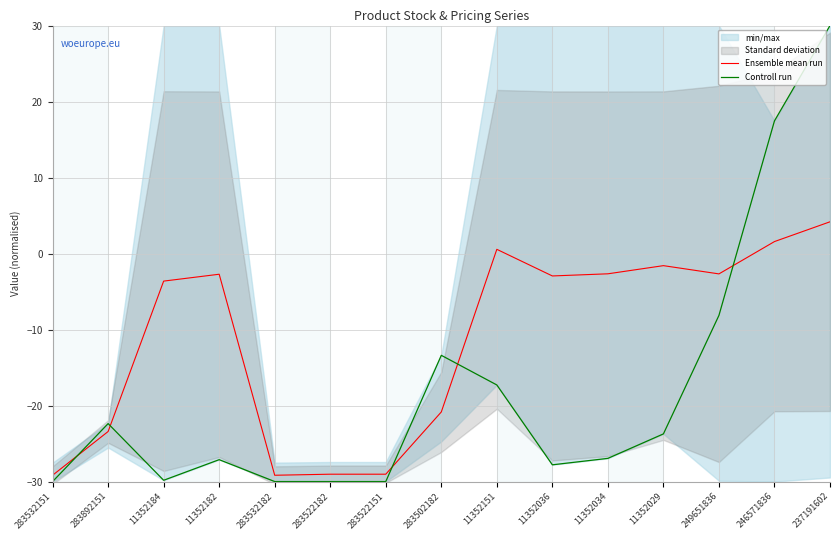

Reading left to right, extract all data points from this chart.

Ensemble mean run: 283532151=-29.2	283892151=-23.4	11352184=-3.6	11352182=-2.7	283532182=-29.2	283522182=-29.0	283522151=-29.0	283502182=-20.8	11352151=0.6	11352036=-2.9	11352034=-2.7	11352029=-1.6	249651836=-2.7	246571836=1.6	237191602=4.2
Controll run: 283532151=-30.0	283892151=-22.4	11352184=-29.8	11352182=-27.1	283532182=-30.0	283522182=-30.0	283522151=-30.0	283502182=-13.4	11352151=-17.3	11352036=-27.8	11352034=-26.9	11352029=-23.7	249651836=-8.1	246571836=17.5	237191602=30.0